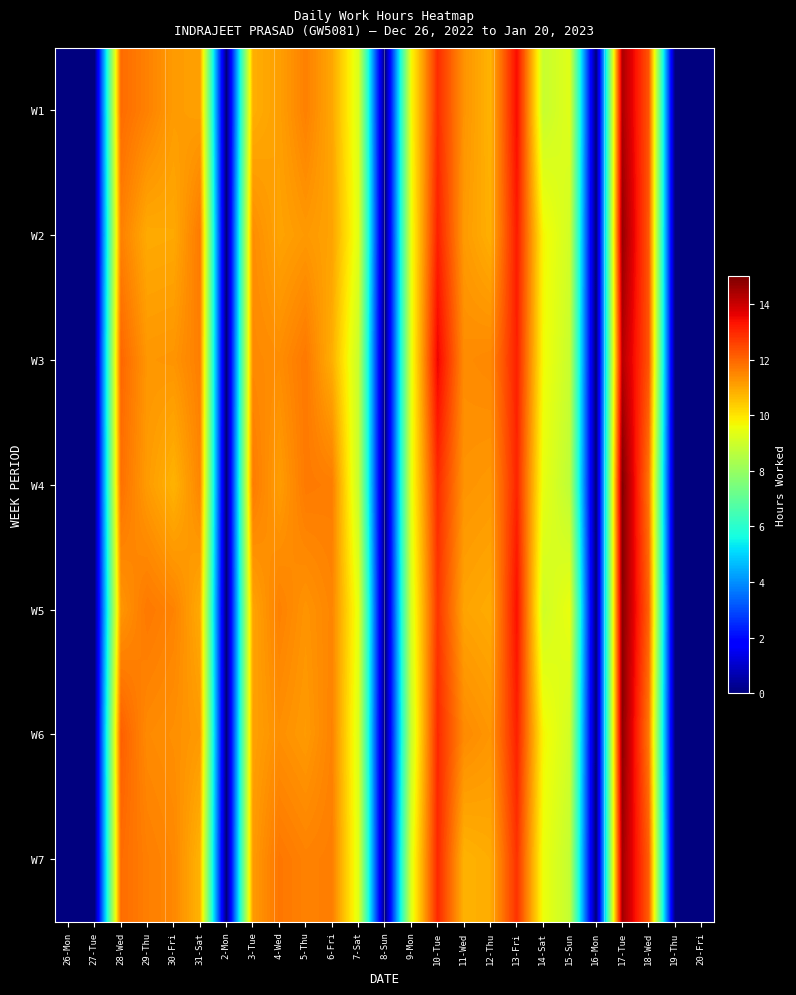

Reading left to right, transcribe all the data shown in this chart.

W1: 26-Mon=0.0	27-Tue=0.0	28-Wed=11.9	29-Thu=11.6	30-Fri=11.2	31-Sat=11.1	2-Mon=0.0	3-Tue=10.9	4-Wed=11.1	5-Thu=11.6	6-Fri=11.0	7-Sat=9.2	8-Sun=0.0	9-Mon=9.6	10-Tue=12.9	11-Wed=11.3	12-Thu=10.8	13-Fri=13.5	14-Sat=8.9	15-Sun=9.3	16-Mon=0.0	17-Tue=14.4	18-Wed=12.3	19-Thu=0.0	20-Fri=0.0
W2: 26-Mon=0.0	27-Tue=0.0	28-Wed=11.6	29-Thu=10.9	30-Fri=10.9	31-Sat=11.7	2-Mon=0.0	3-Tue=11.4	4-Wed=11.0	5-Thu=11.2	6-Fri=11.0	7-Sat=9.3	8-Sun=0.0	9-Mon=9.5	10-Tue=13.1	11-Wed=11.2	12-Thu=10.8	13-Fri=13.2	14-Sat=9.7	15-Sun=9.0	16-Mon=0.0	17-Tue=14.7	18-Wed=12.2	19-Thu=0.0	20-Fri=0.0
W3: 26-Mon=0.0	27-Tue=0.0	28-Wed=12.0	29-Thu=11.2	30-Fri=11.3	31-Sat=11.6	2-Mon=0.0	3-Tue=11.5	4-Wed=11.4	5-Thu=11.7	6-Fri=10.9	7-Sat=8.9	8-Sun=0.0	9-Mon=9.4	10-Tue=13.6	11-Wed=11.4	12-Thu=11.5	13-Fri=13.1	14-Sat=9.7	15-Sun=8.9	16-Mon=0.0	17-Tue=14.3	18-Wed=12.3	19-Thu=0.0	20-Fri=0.0
W4: 26-Mon=0.0	27-Tue=0.0	28-Wed=11.8	29-Thu=11.2	30-Fri=10.8	31-Sat=11.5	2-Mon=0.0	3-Tue=11.7	4-Wed=11.1	5-Thu=11.7	6-Fri=11.6	7-Sat=8.9	8-Sun=0.0	9-Mon=9.4	10-Tue=13.0	11-Wed=11.3	12-Thu=11.2	13-Fri=13.1	14-Sat=9.4	15-Sun=8.7	16-Mon=0.0	17-Tue=15.0	18-Wed=11.7	19-Thu=0.0	20-Fri=0.0
W5: 26-Mon=0.0	27-Tue=0.0	28-Wed=11.2	29-Thu=11.7	30-Fri=11.5	31-Sat=10.9	2-Mon=0.0	3-Tue=11.0	4-Wed=11.6	5-Thu=11.3	6-Fri=11.5	7-Sat=9.4	8-Sun=0.0	9-Mon=9.2	10-Tue=12.8	11-Wed=11.0	12-Thu=10.9	13-Fri=13.4	14-Sat=9.0	15-Sun=9.5	16-Mon=0.0	17-Tue=14.9	18-Wed=12.1	19-Thu=0.0	20-Fri=0.0
W6: 26-Mon=0.0	27-Tue=0.0	28-Wed=12.1	29-Thu=11.4	30-Fri=11.4	31-Sat=11.2	2-Mon=0.0	3-Tue=11.1	4-Wed=11.3	5-Thu=11.2	6-Fri=11.6	7-Sat=9.2	8-Sun=0.0	9-Mon=8.9	10-Tue=13.0	11-Wed=11.4	12-Thu=11.3	13-Fri=13.1	14-Sat=9.7	15-Sun=9.1	16-Mon=0.0	17-Tue=14.8	18-Wed=11.7	19-Thu=0.0	20-Fri=0.0
W7: 26-Mon=0.0	27-Tue=0.0	28-Wed=11.9	29-Thu=11.6	30-Fri=11.5	31-Sat=10.8	2-Mon=0.0	3-Tue=11.2	4-Wed=11.7	5-Thu=11.6	6-Fri=11.6	7-Sat=9.3	8-Sun=0.0	9-Mon=9.3	10-Tue=13.0	11-Wed=10.8	12-Thu=10.9	13-Fri=12.8	14-Sat=9.5	15-Sun=8.8	16-Mon=0.0	17-Tue=14.5	18-Wed=12.1	19-Thu=0.0	20-Fri=0.0